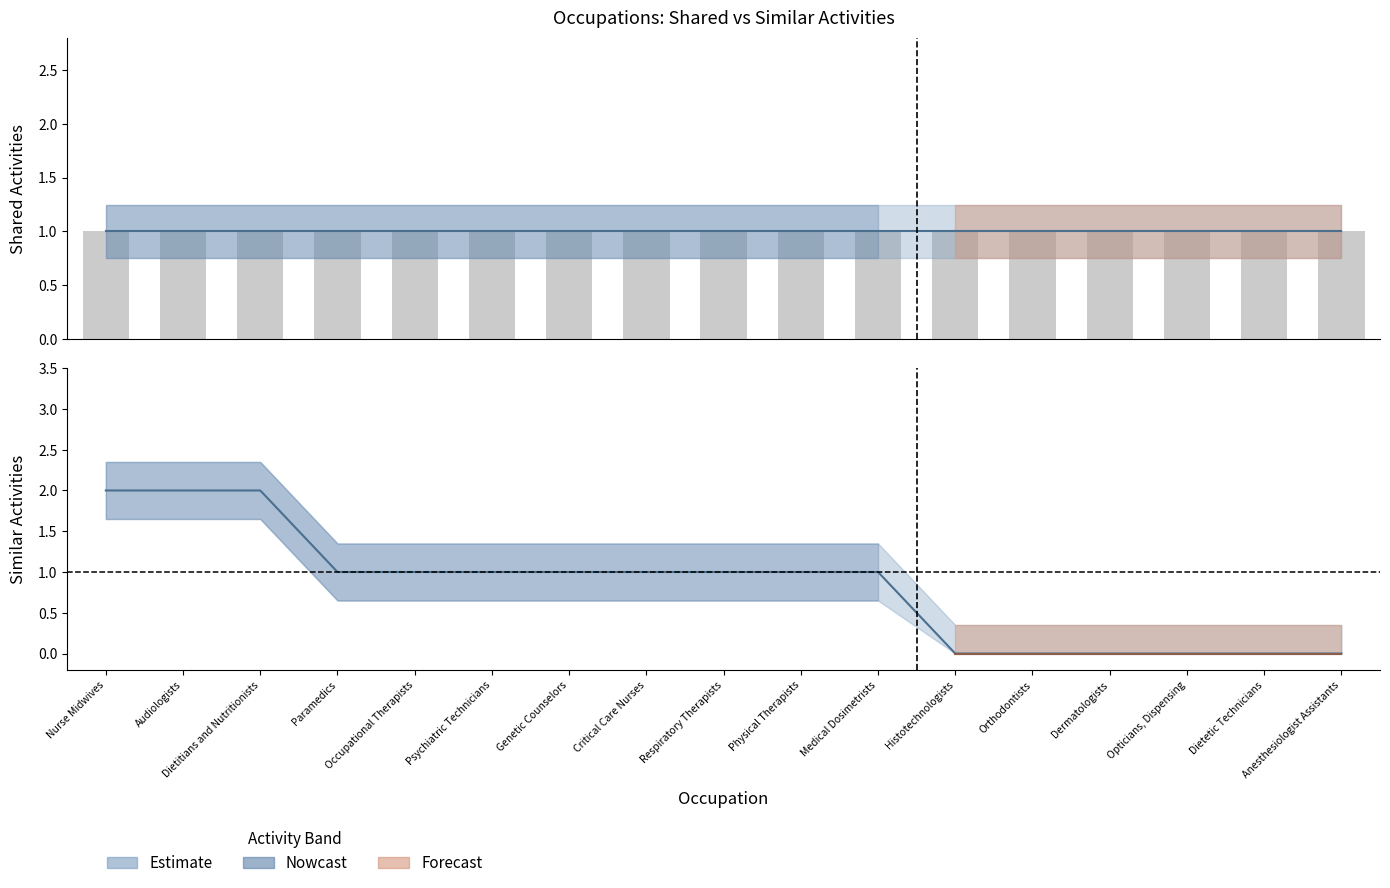

How many data points are less than 1?

6